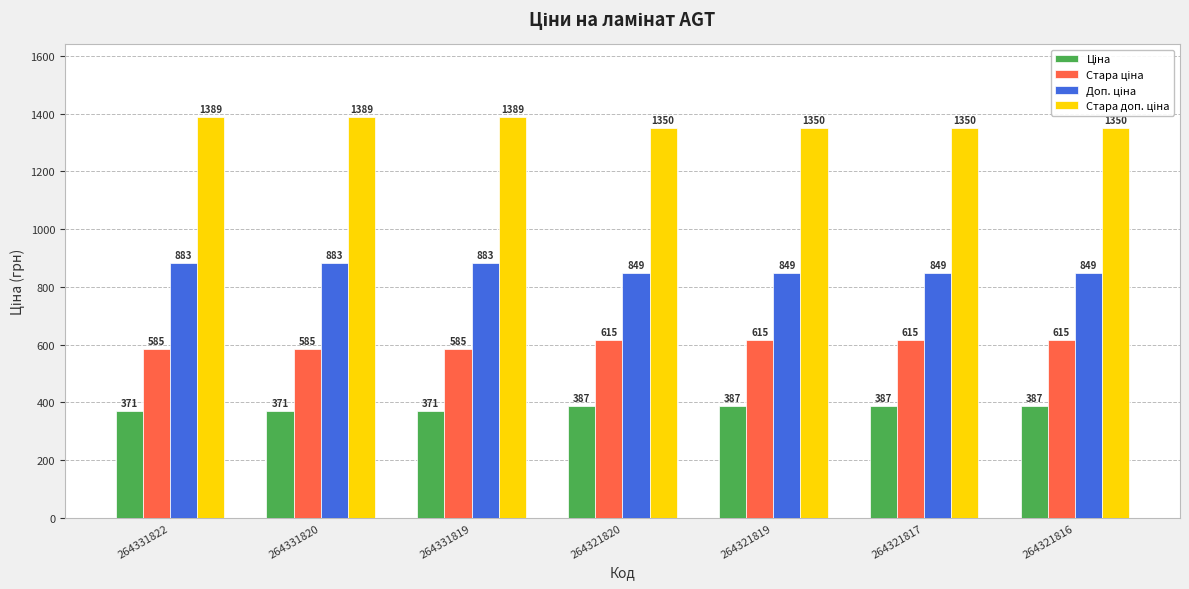

What is the difference between the highest and lowest values at 264331820?

1018.1